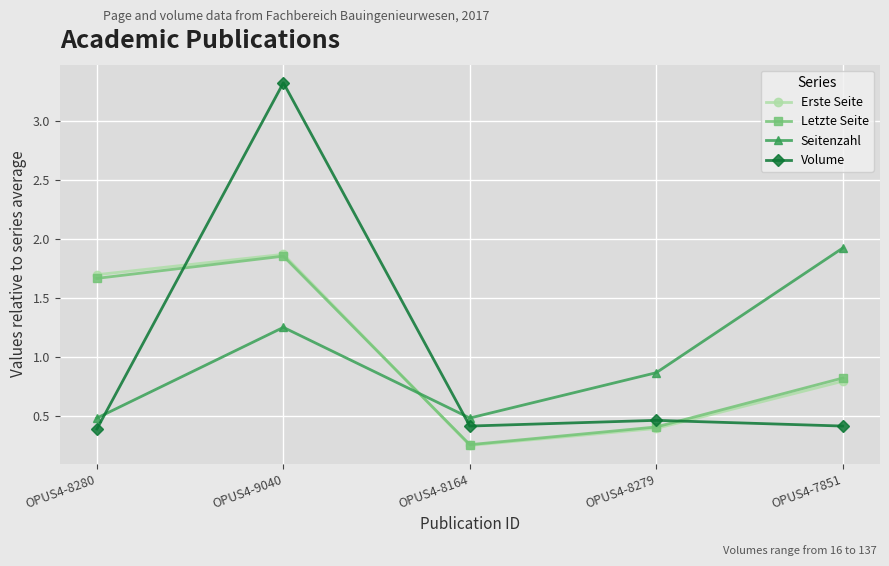

What is the average value of the Erste Seite series?

1.0